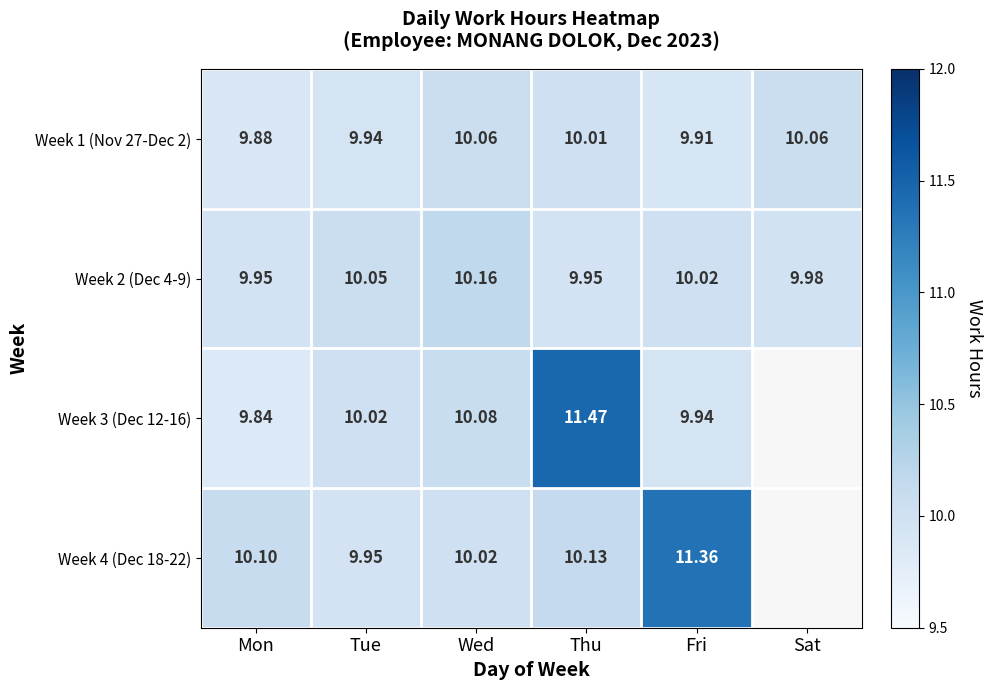

At which label does Week 2 (Dec 4-9) first exceed 10?

Tue